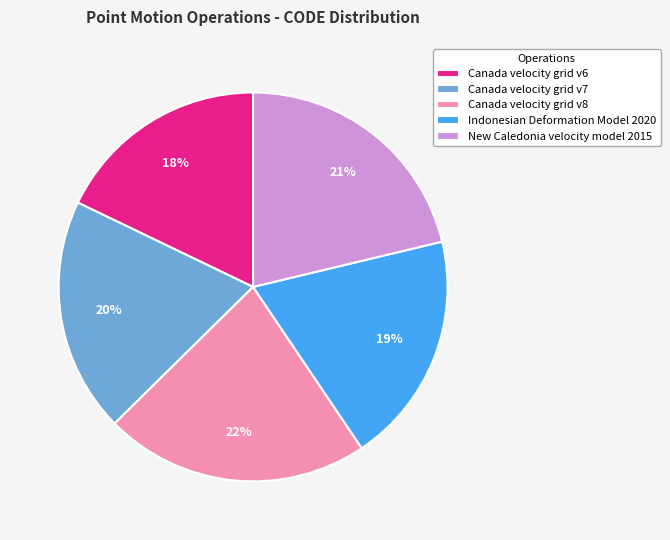

Which category has the biggest portion of the pie?

Canada velocity grid v8